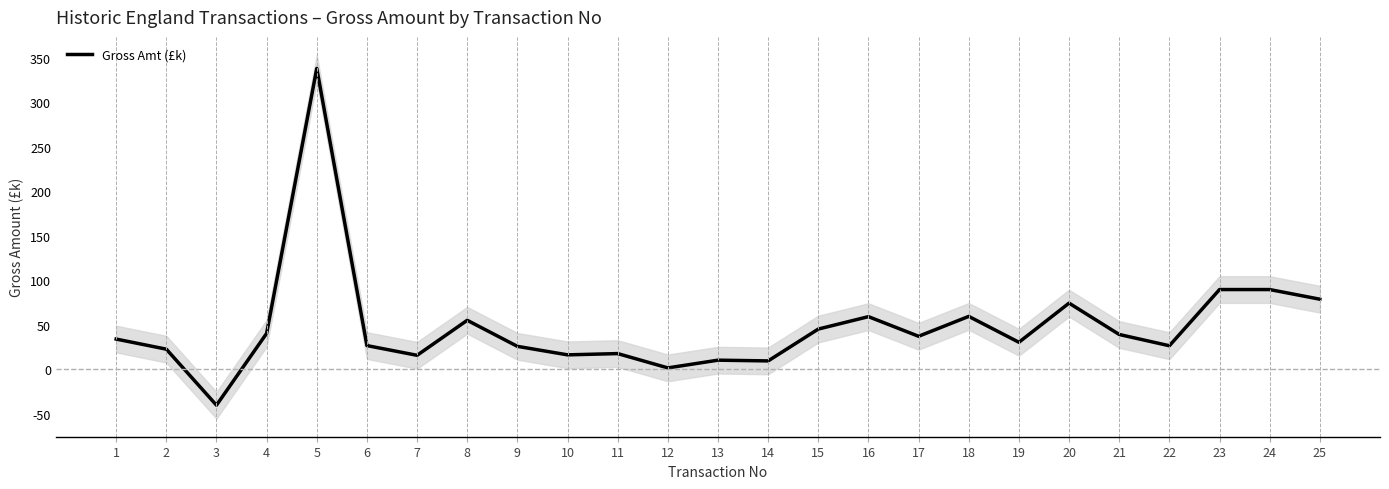

What is the smallest value displayed?

-40.4